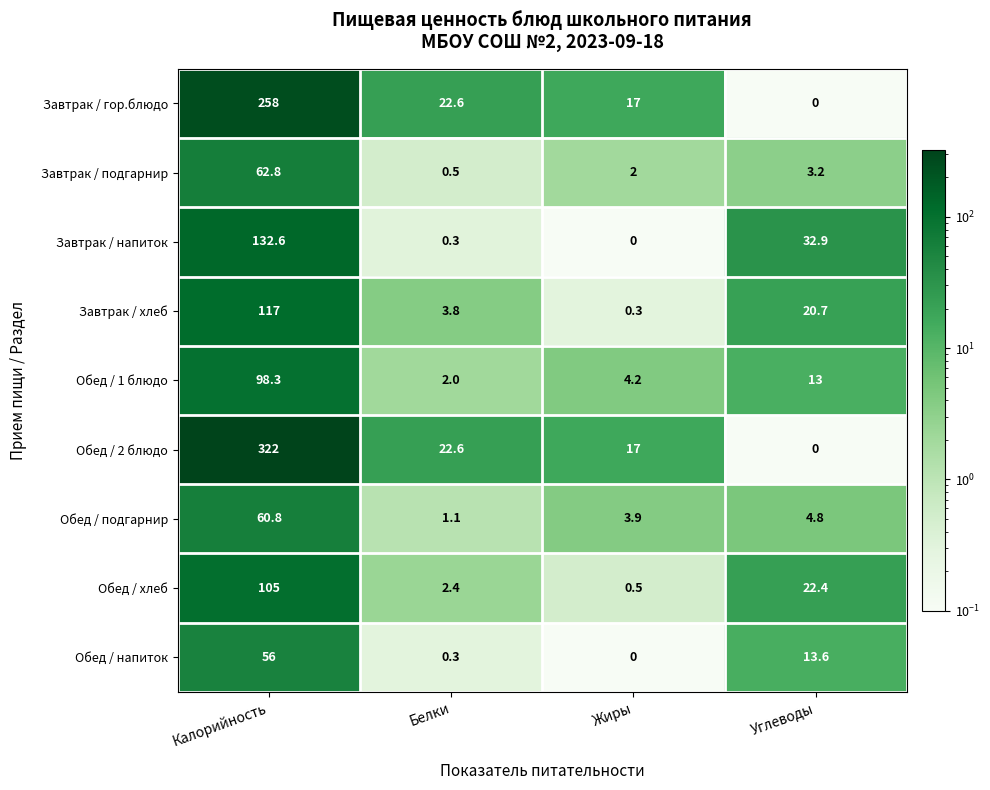

Where does the Завтрак / подгарнир series first go above 3?

Калорийность